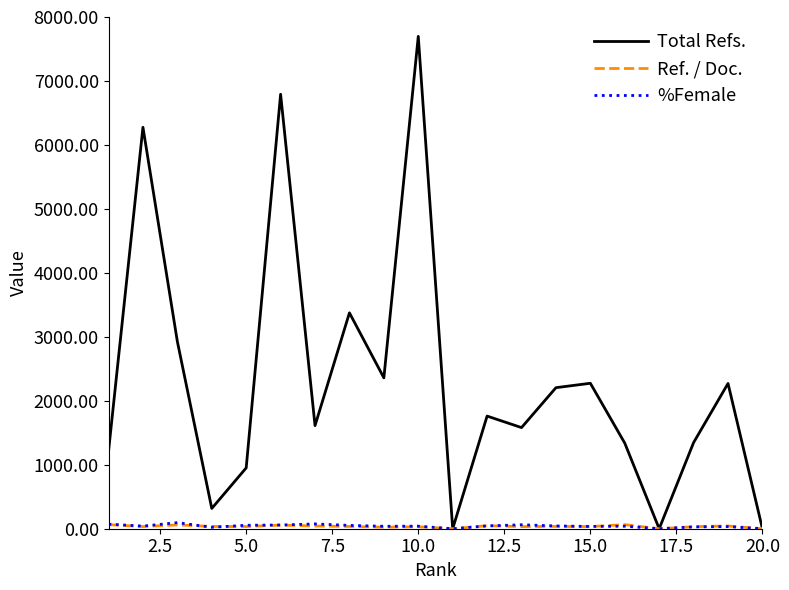

Which series has the largest total across all categories?

Total Refs.